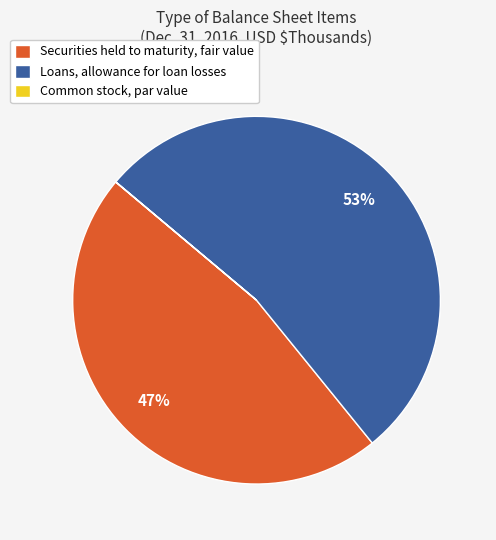

The Loans, allowance for loan losses slice represents 53% of the pie. True or false?

True